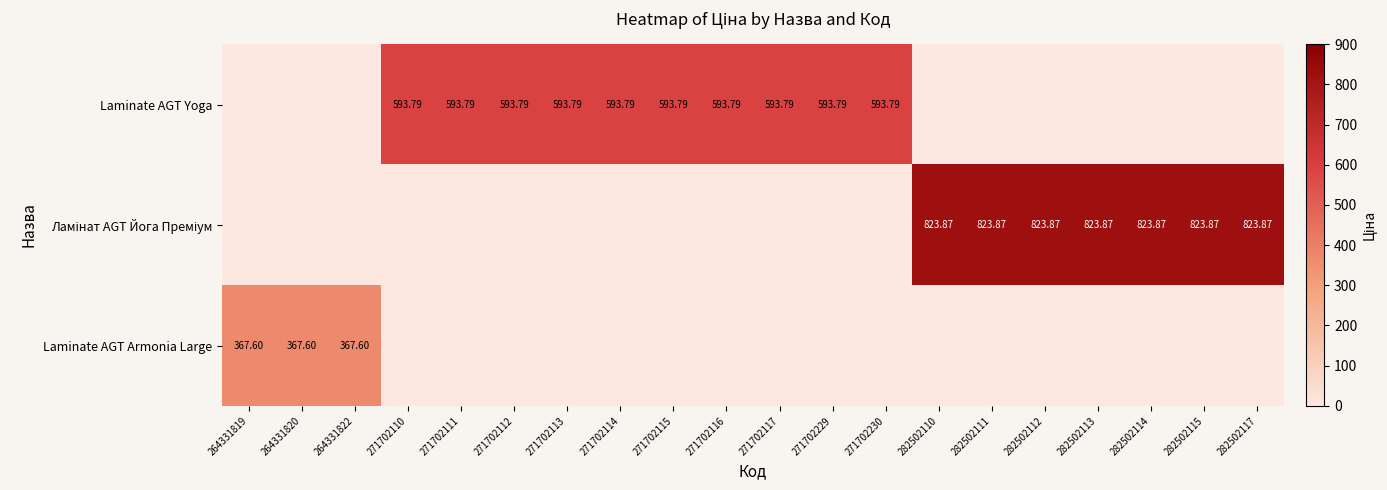

Which series has the widest spread of values?

Ламінат AGT Йога Преміум